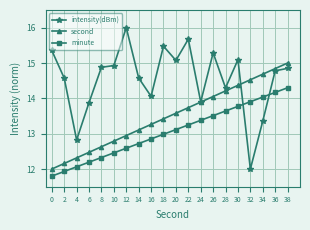

True or false: intensity(dBm) has a value of 25.7 at 8.

False